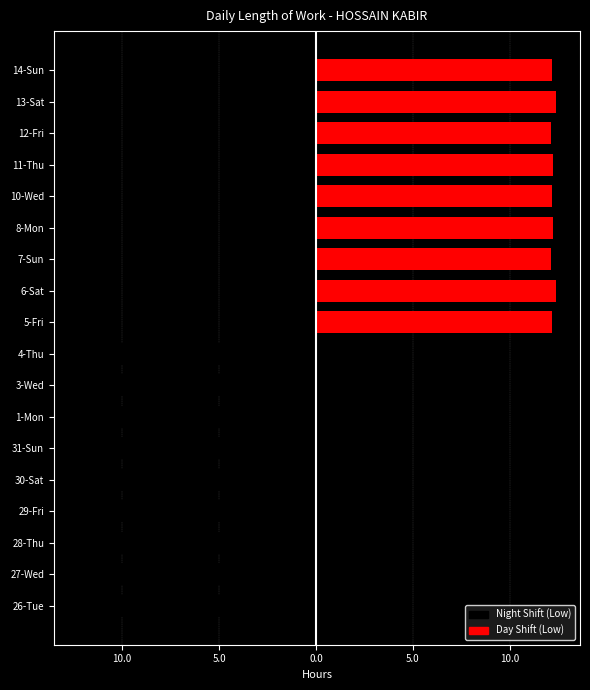

What is the minimum value shown in the chart?

-12.3